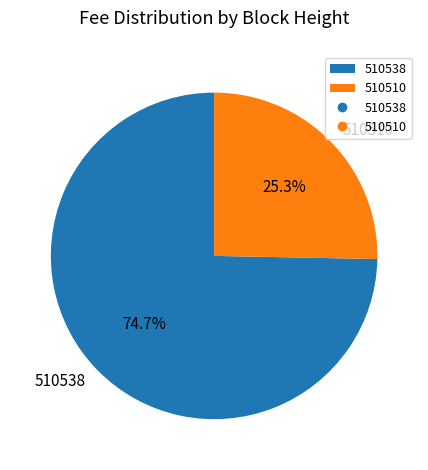

Does any single category account for the majority?

Yes